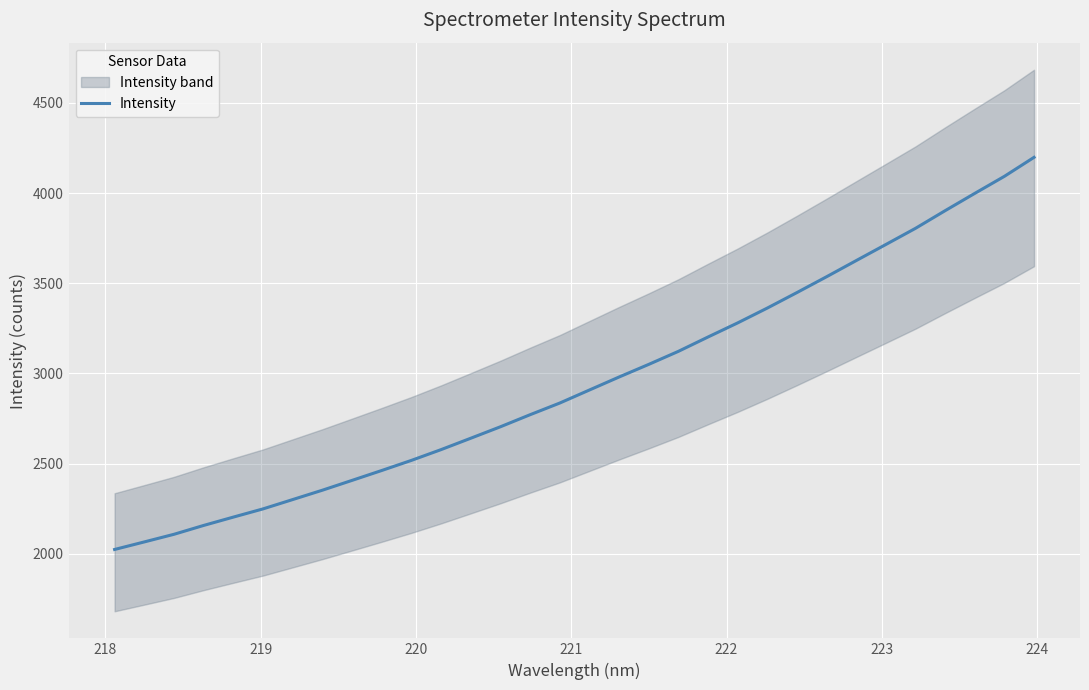

What is the lowest value of the Intensity series?

2023.6